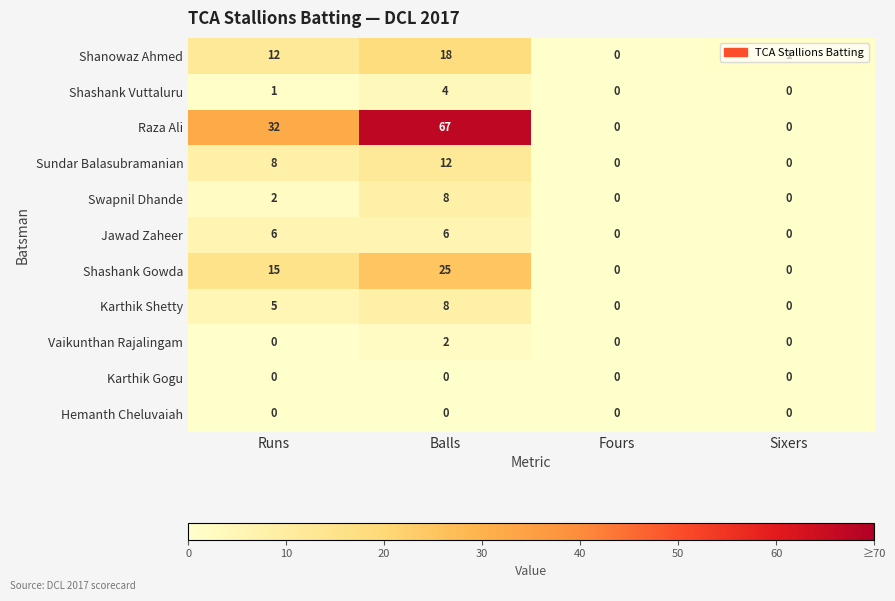

What is the maximum value shown in the chart?

67